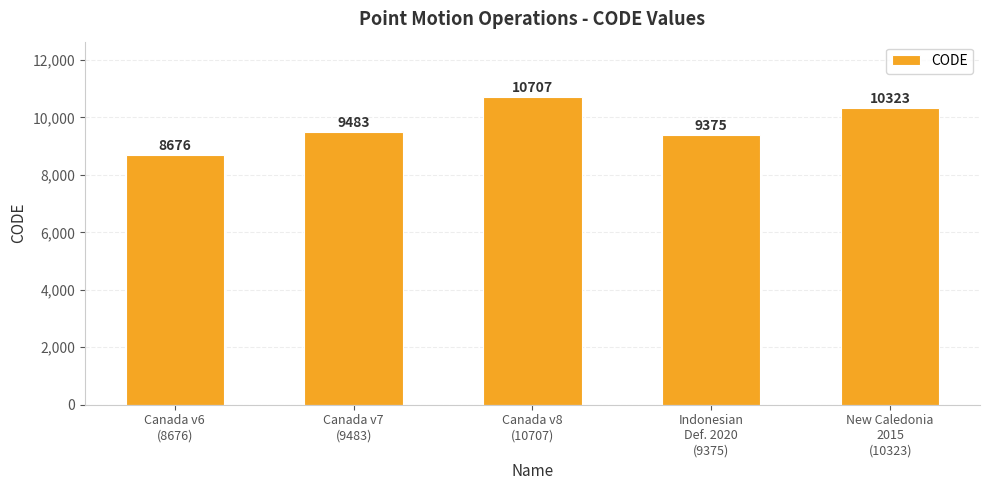

What is the difference between the maximum and minimum values?

2031